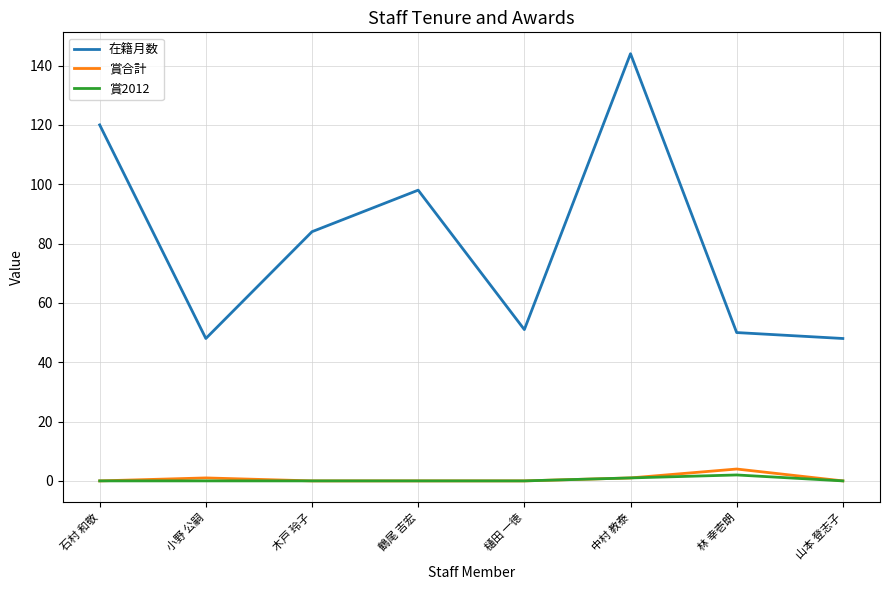

Read the 在籍月数 value at 石村 和敬.

120